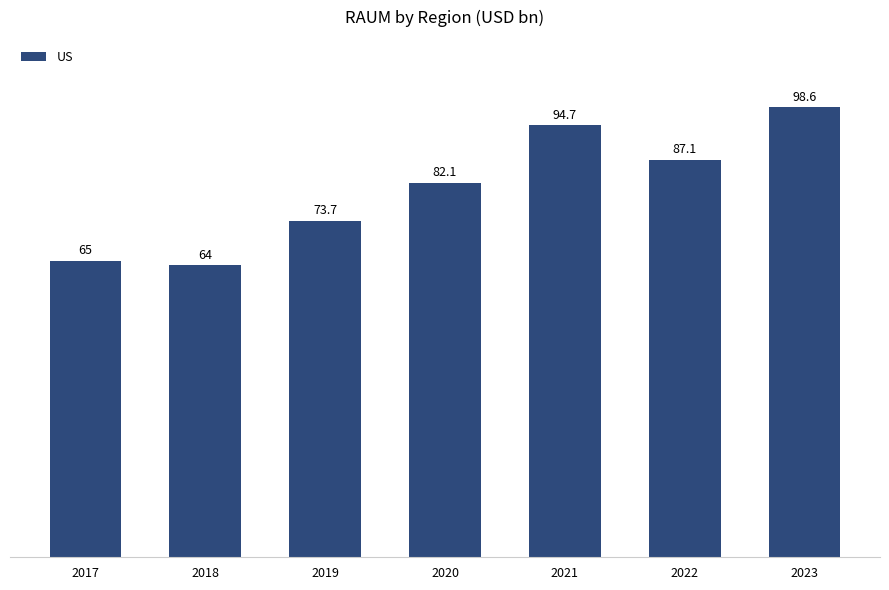

What is the value of the 1st bar from the left?

65.0